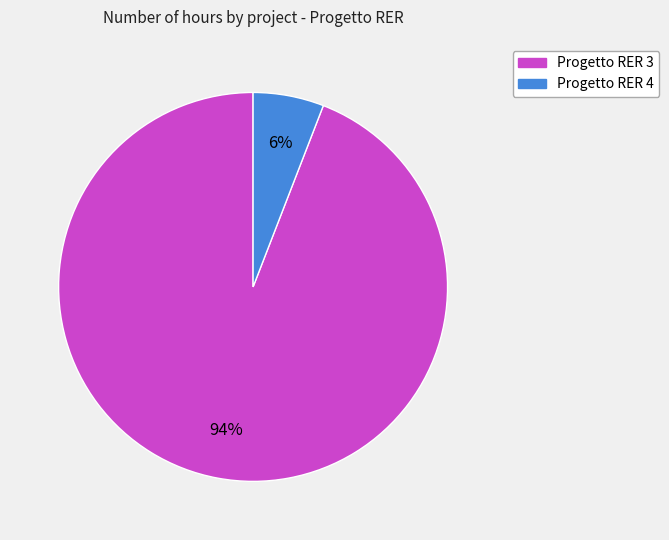

Does any single category account for the majority?

Yes